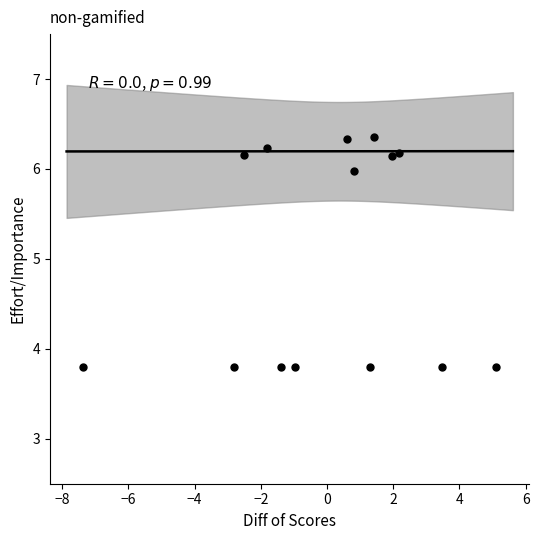

What Y value in the scatter plot is closest to 5?

6.0